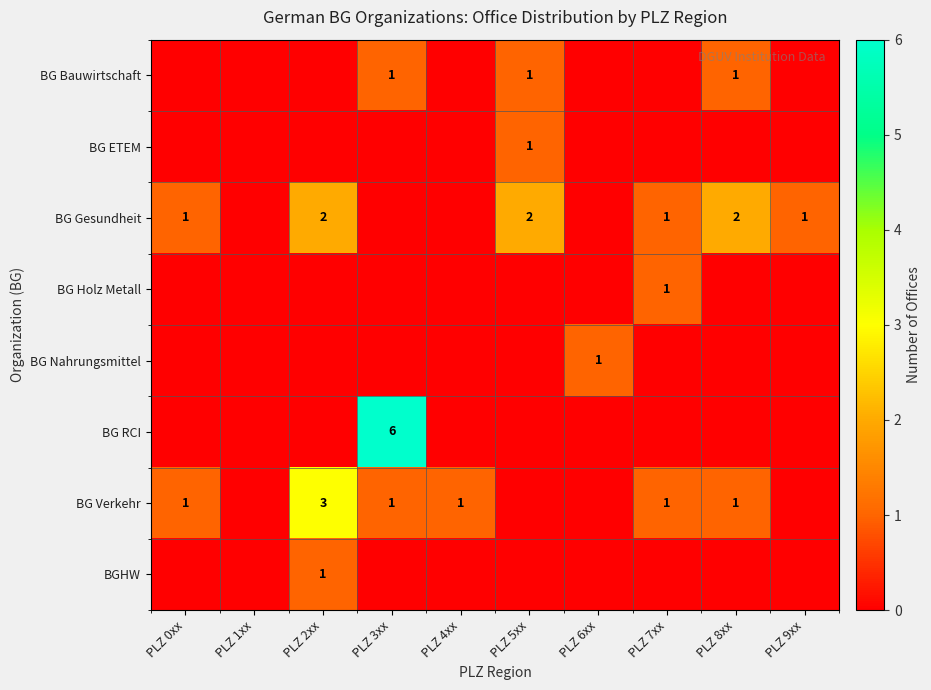

Count the BG Holz Metall values in the range 0 to 1.

10